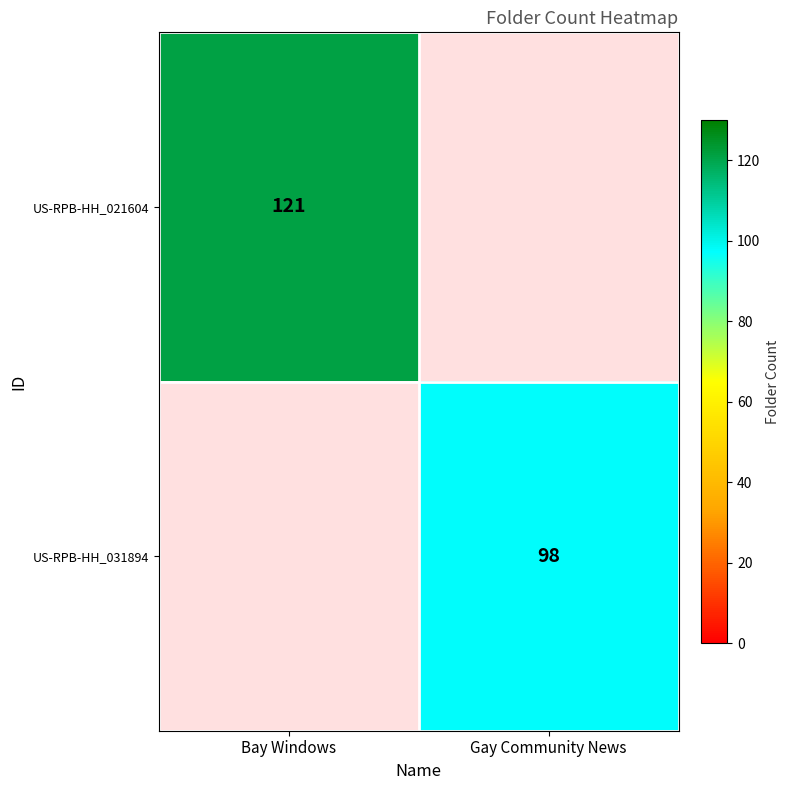

The US-RPB-HH_021604 series shows 192 at Bay Windows. True or false?

False